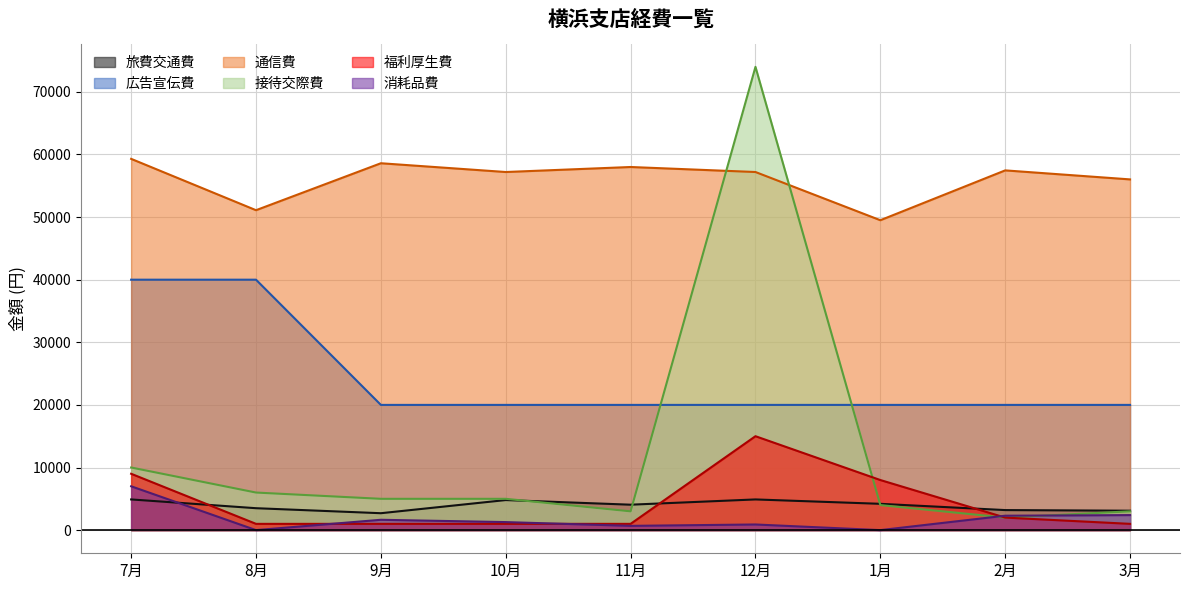

What is the value of the 旅費交通費 point at the 2nd from the left?

3500